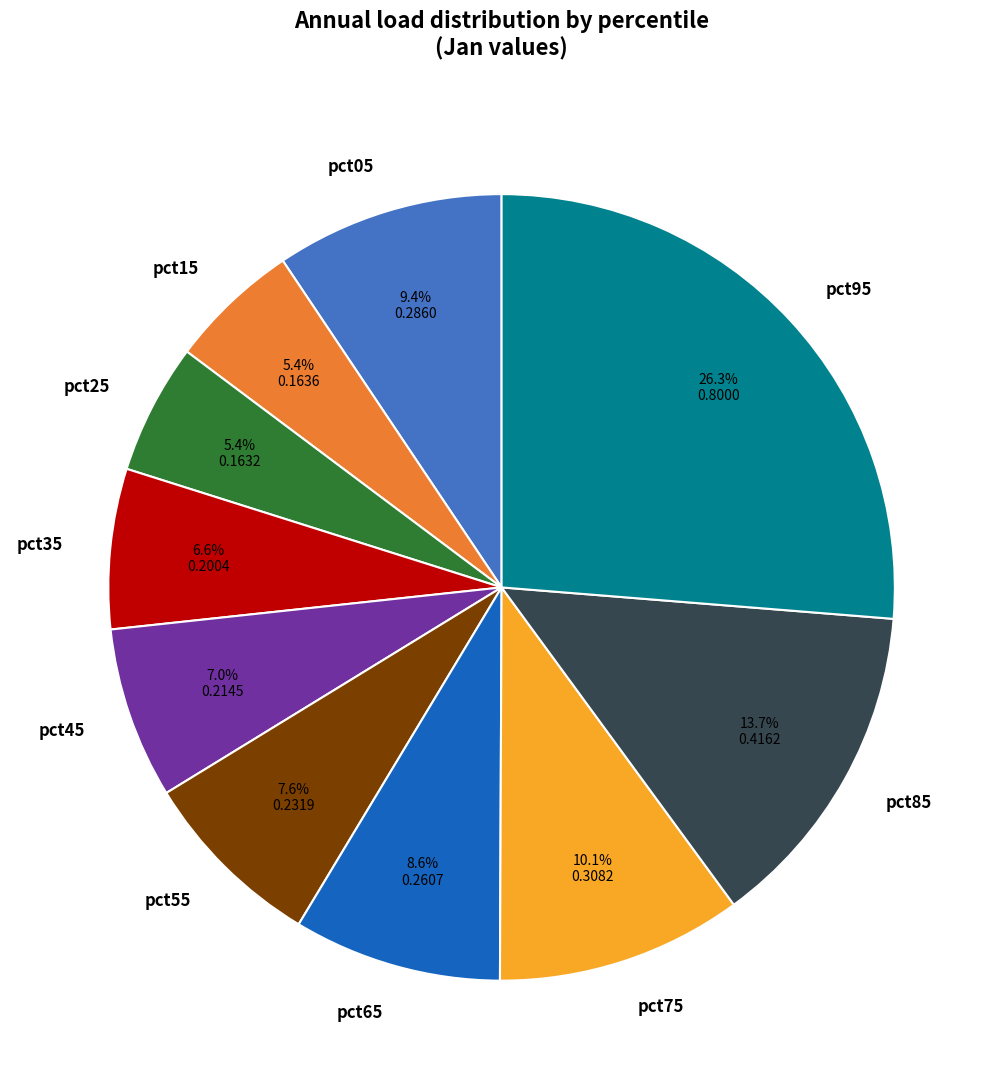

Which category has the biggest portion of the pie?

pct95